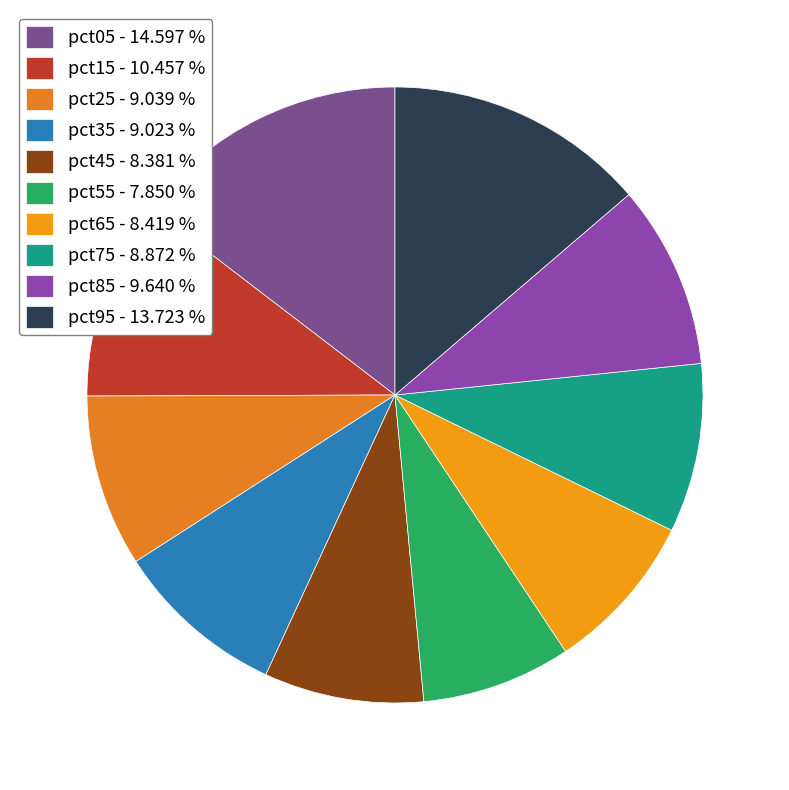

What is the largest slice in the pie chart?

pct05